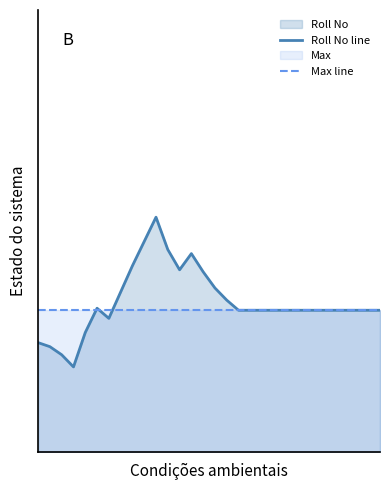

What is the sum of all Max line values?

300.0